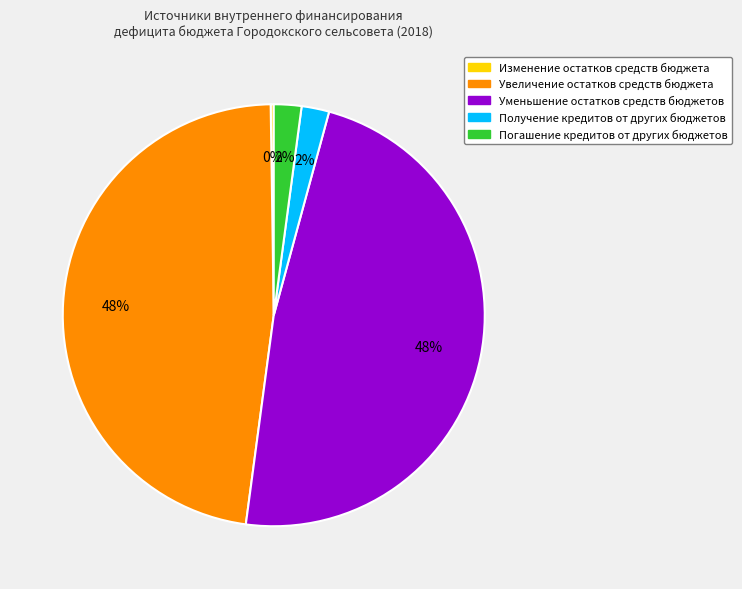

Is there any slice that represents more than half of the pie?

No